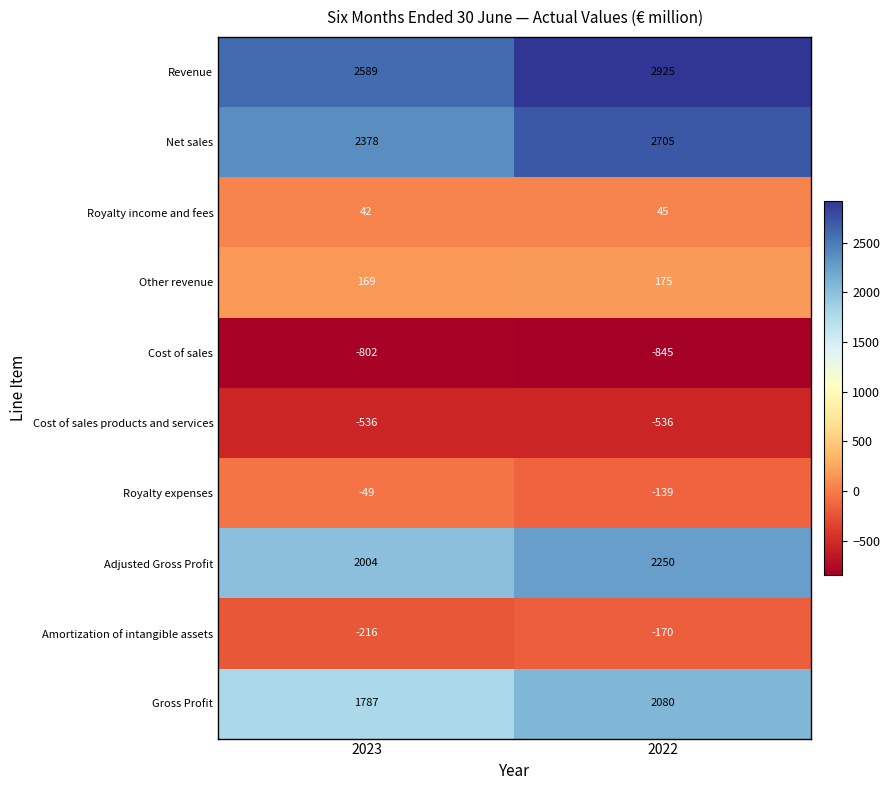

Where is Net sales nearest to the value 2541?

2023